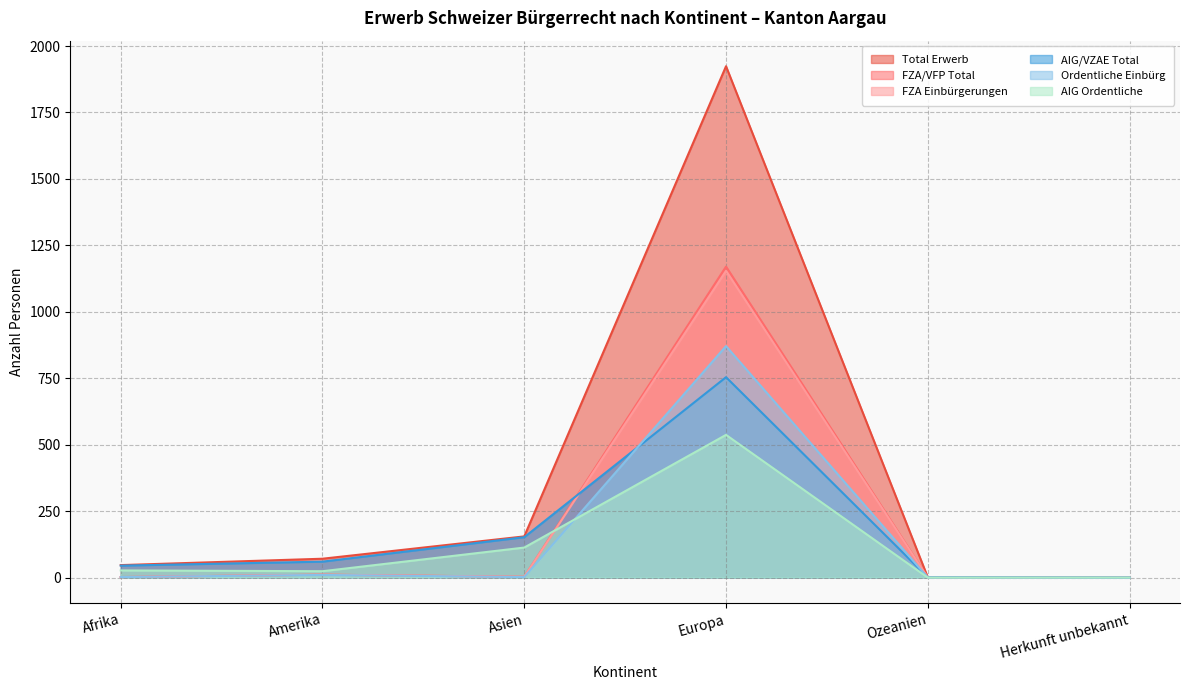

What position from the left is Ozeanien?

5